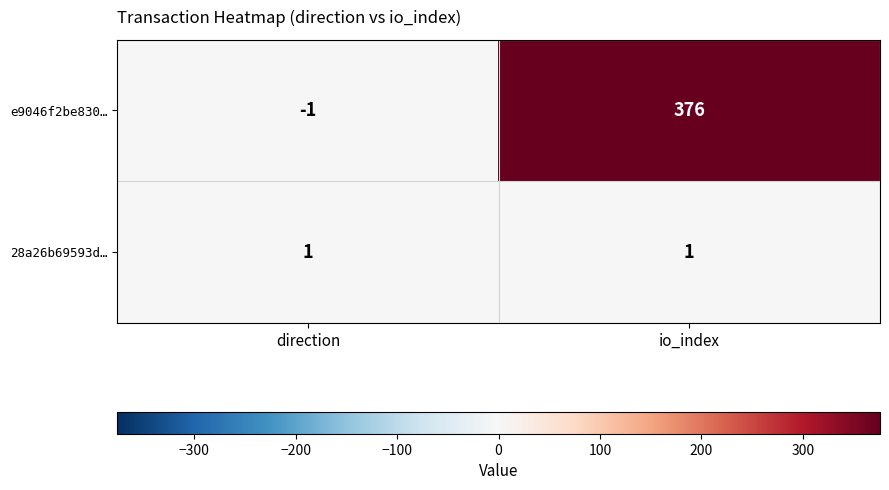

What is the total value across all series at io_index?

377